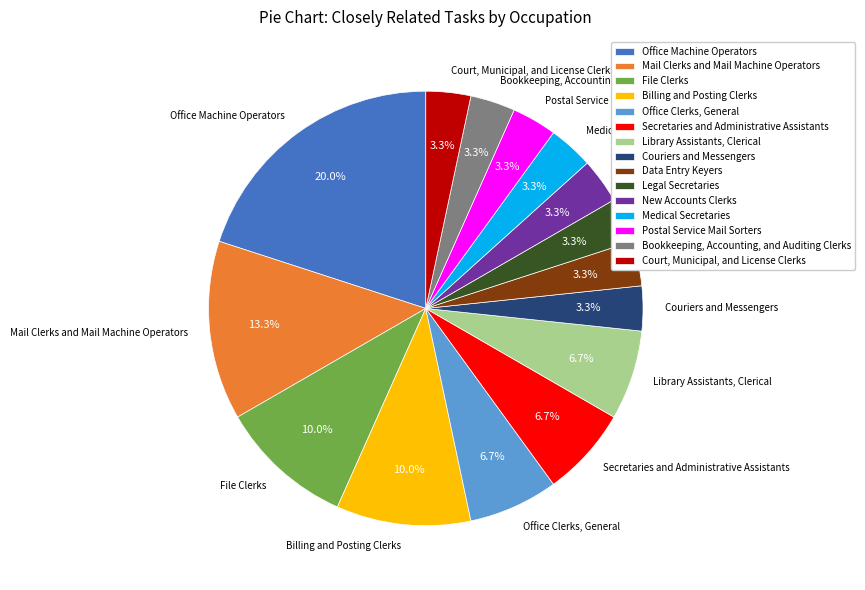

How many slices are in this pie chart?

15